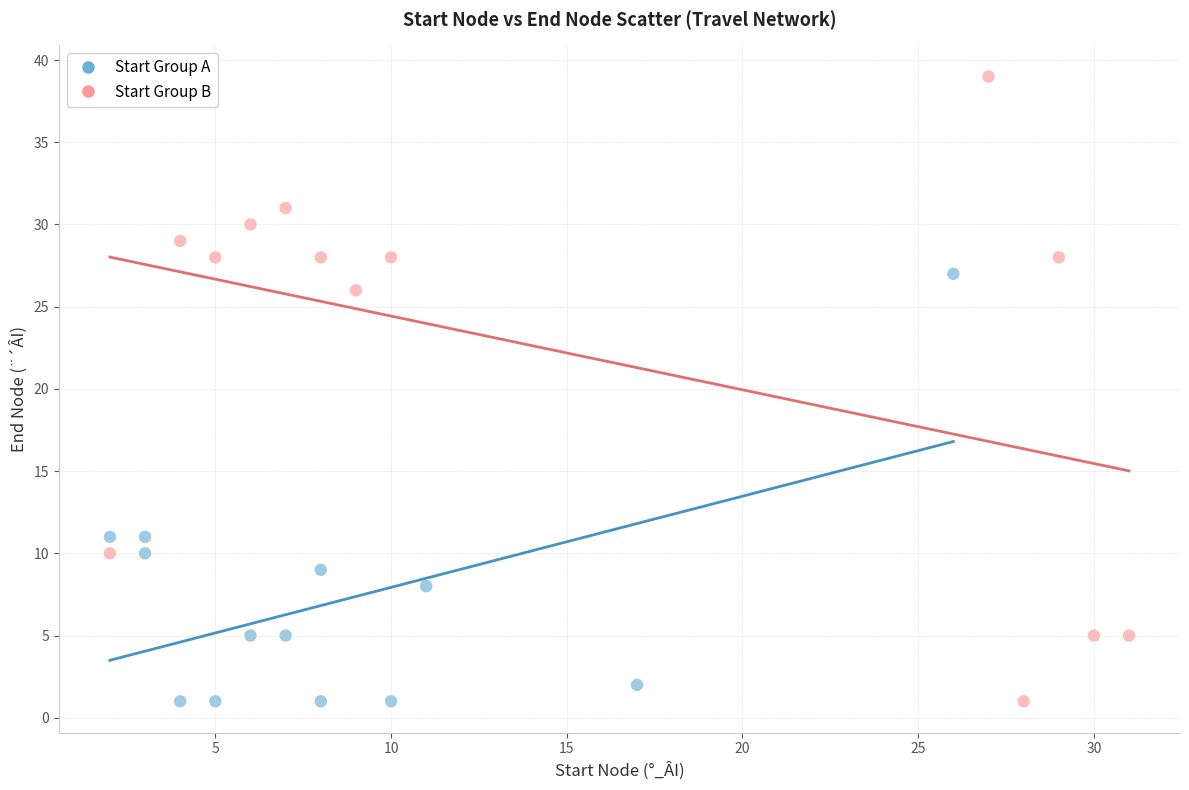

Which series contains the highest Y value?

Start Group B